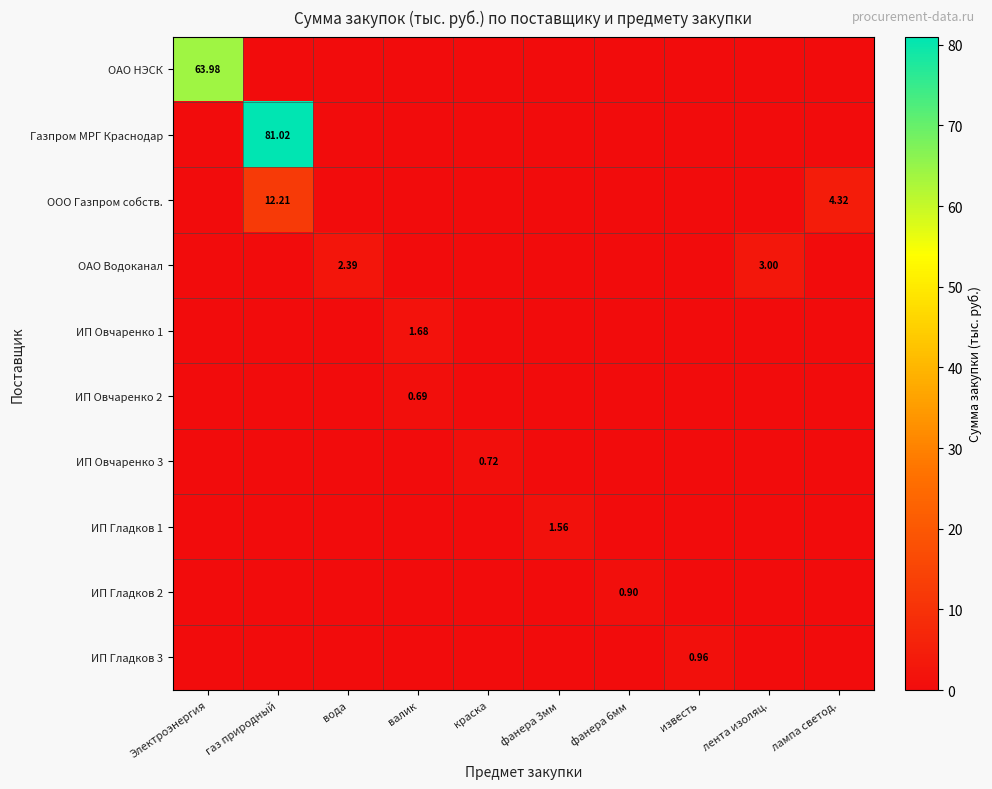

Which series has the largest range (max minus min)?

Газпром МРГ Краснодар